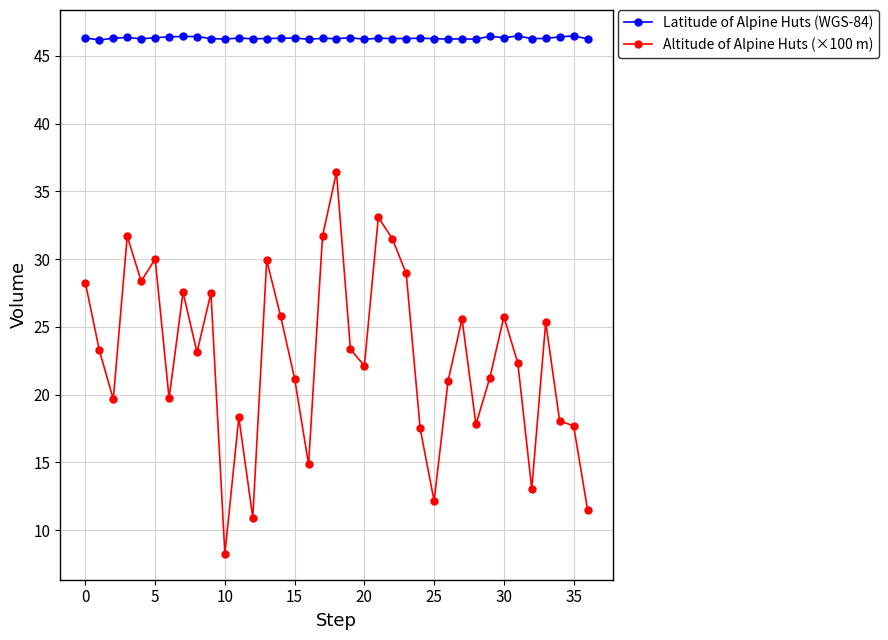

What is the greatest value displayed?

46.5